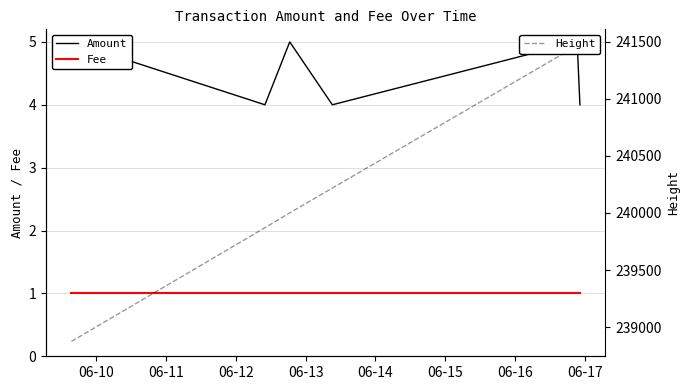

Where is Fee nearest to the value 1?

06-10